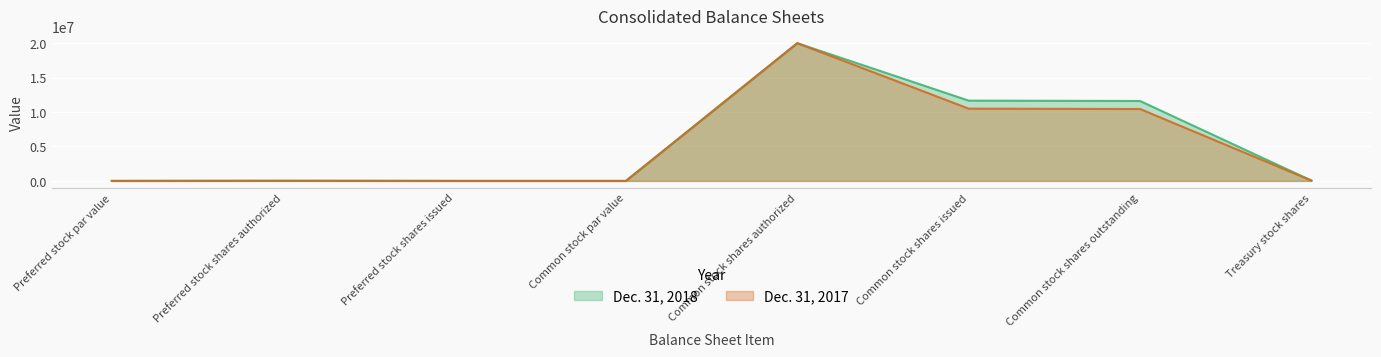

What is the highest value of the Dec. 31, 2017 series?

20000000